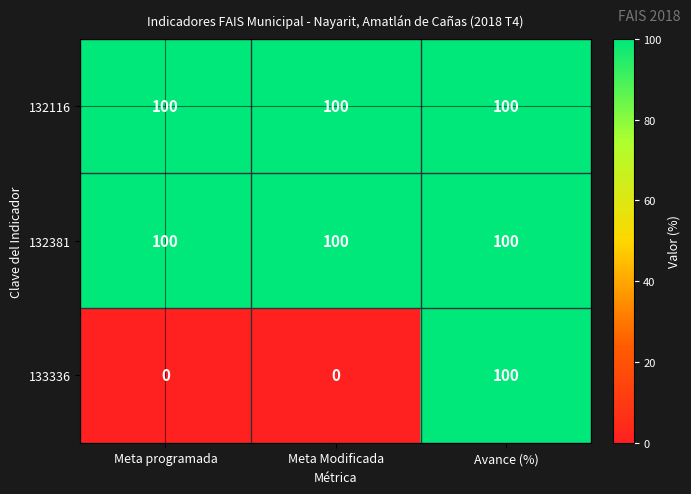

Reading left to right, what are all the values shown in this chart?

132116: Meta programada=100	Meta Modificada=100	Avance (%)=100
132381: Meta programada=100	Meta Modificada=100	Avance (%)=100
133336: Meta programada=0	Meta Modificada=0	Avance (%)=100